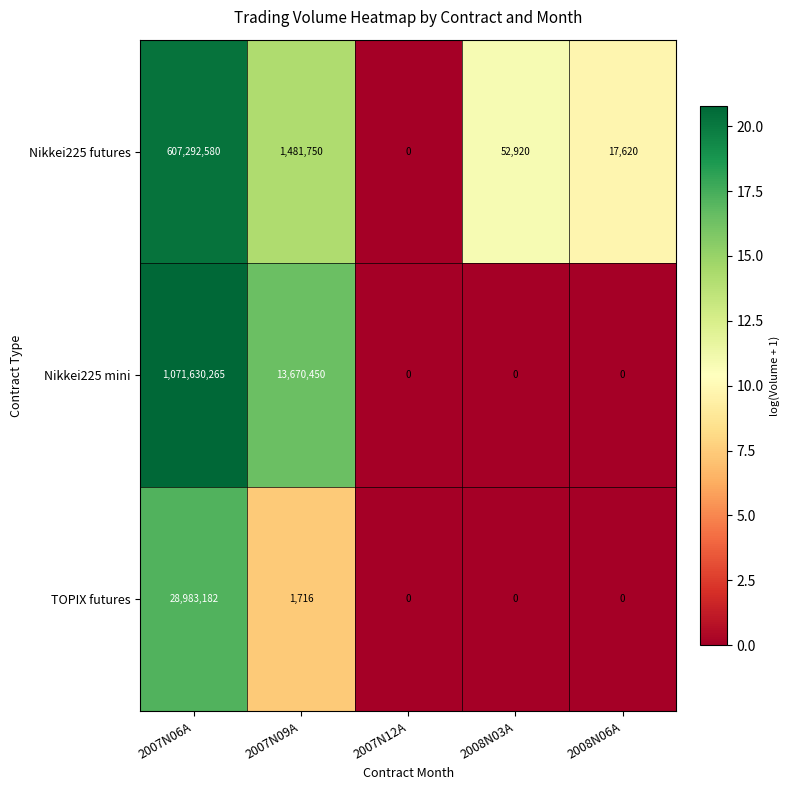

The value of TOPIX futures at 2008N03A is -16219462. True or false?

False